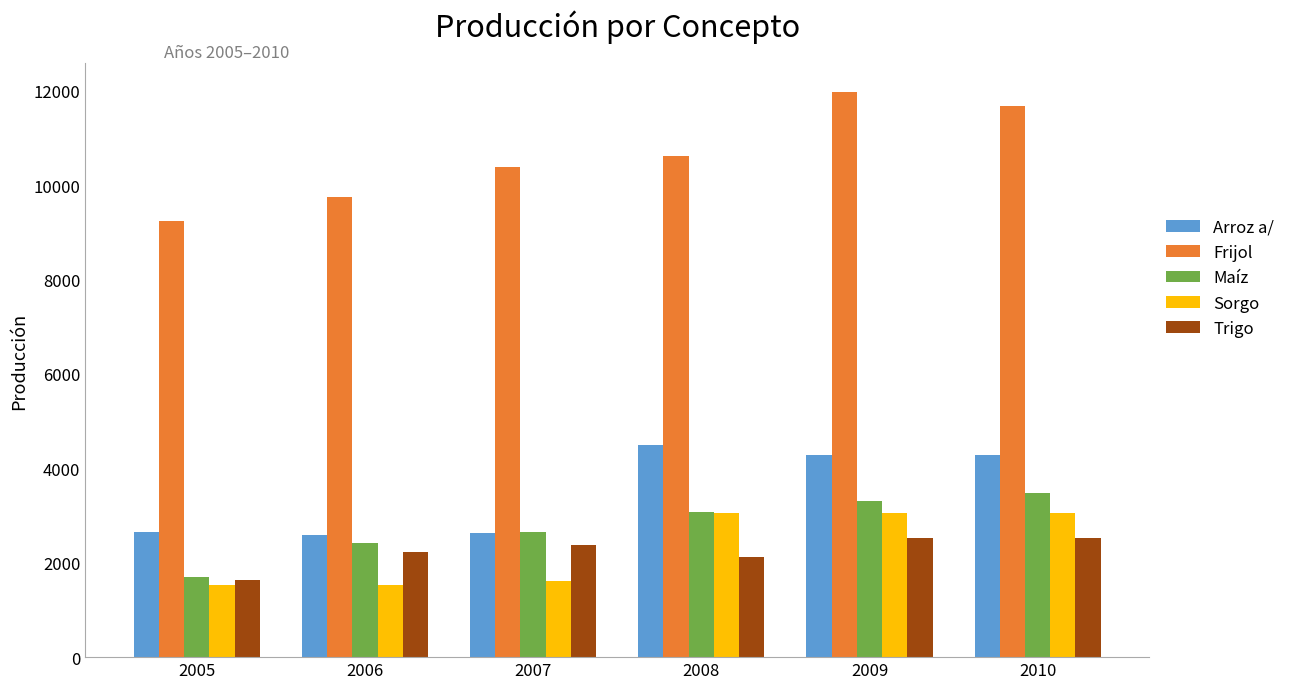

How many bars are there in total?

30